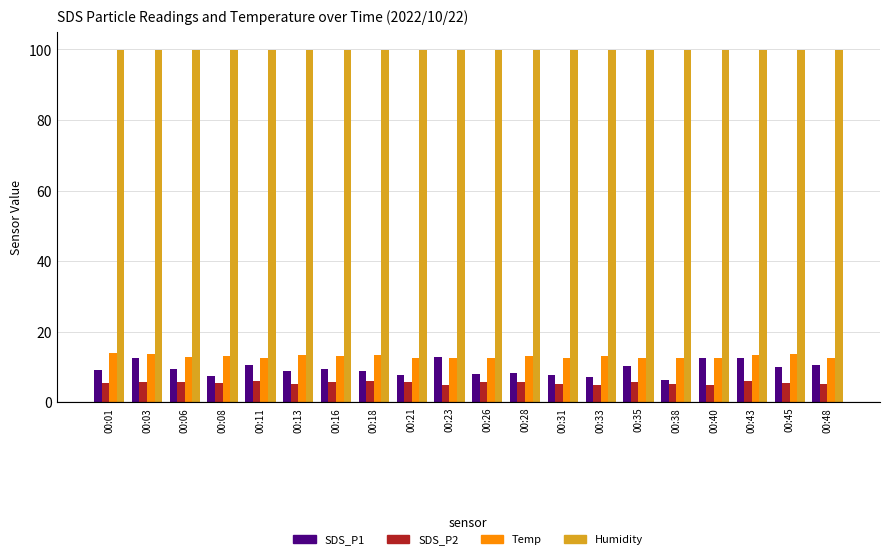

What is the maximum value for Temp?

13.9